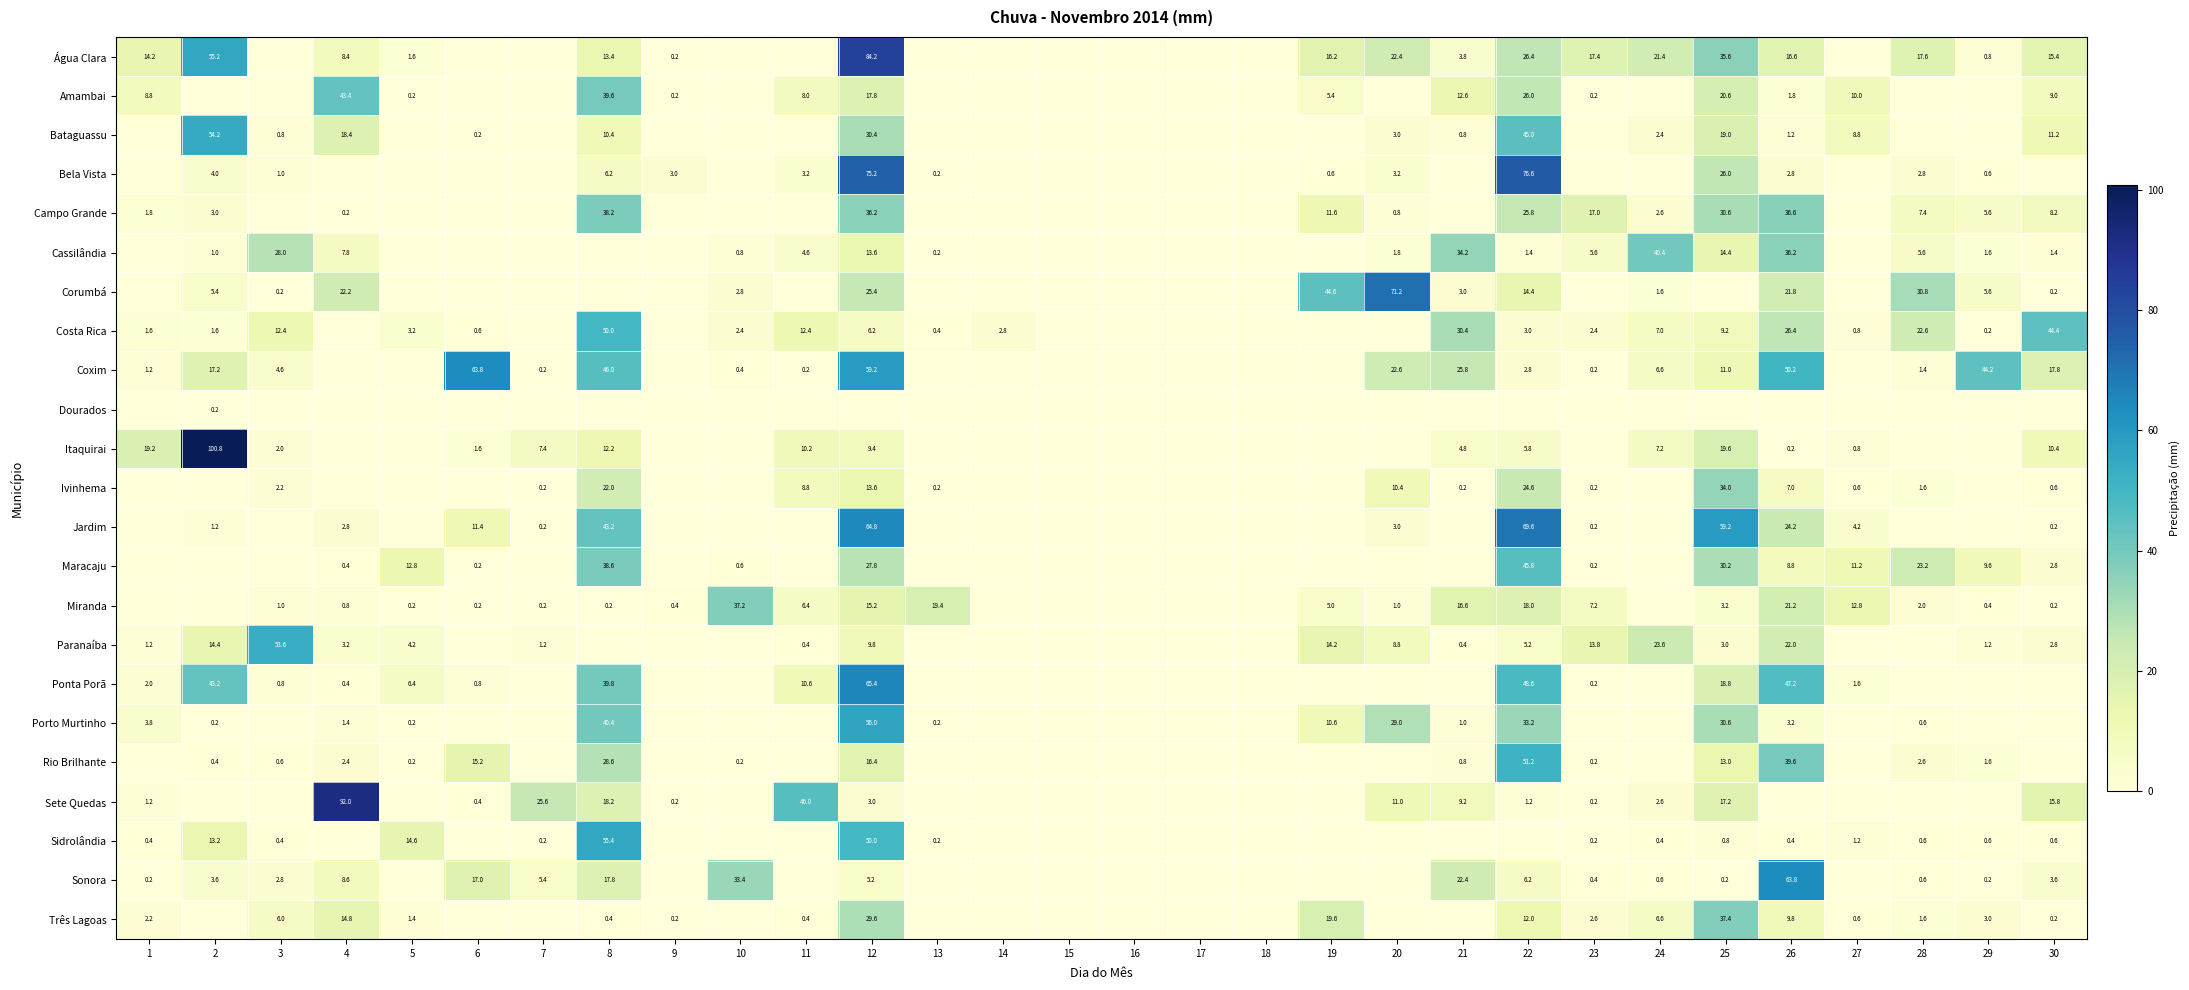

True or false: Ivinhema has a value of 3.7 at 3.

False